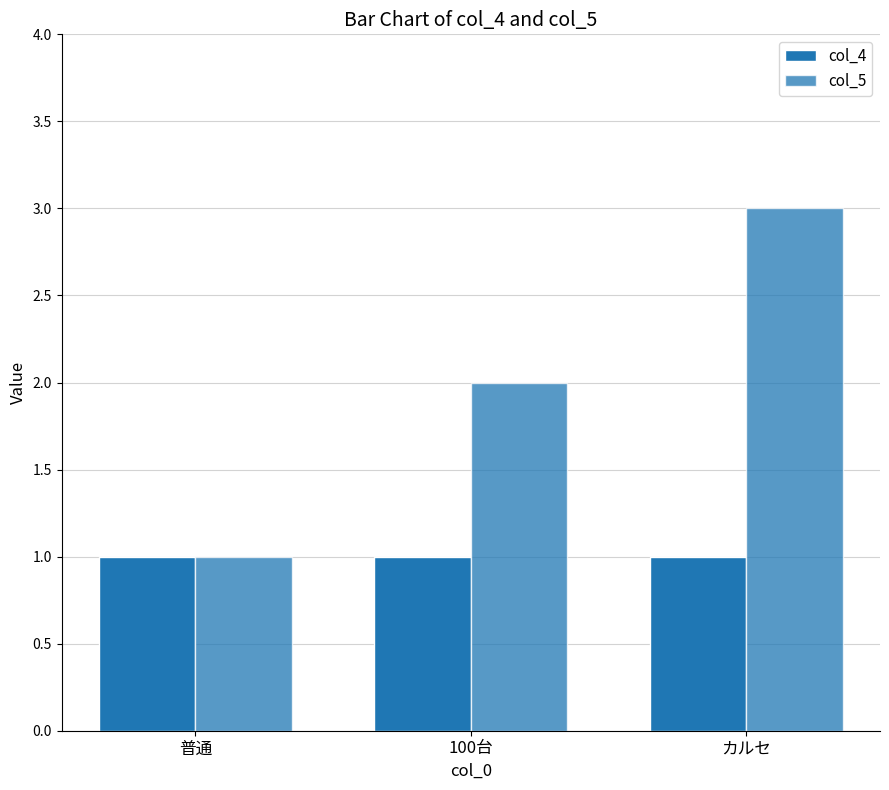

How many groups of bars are there?

3